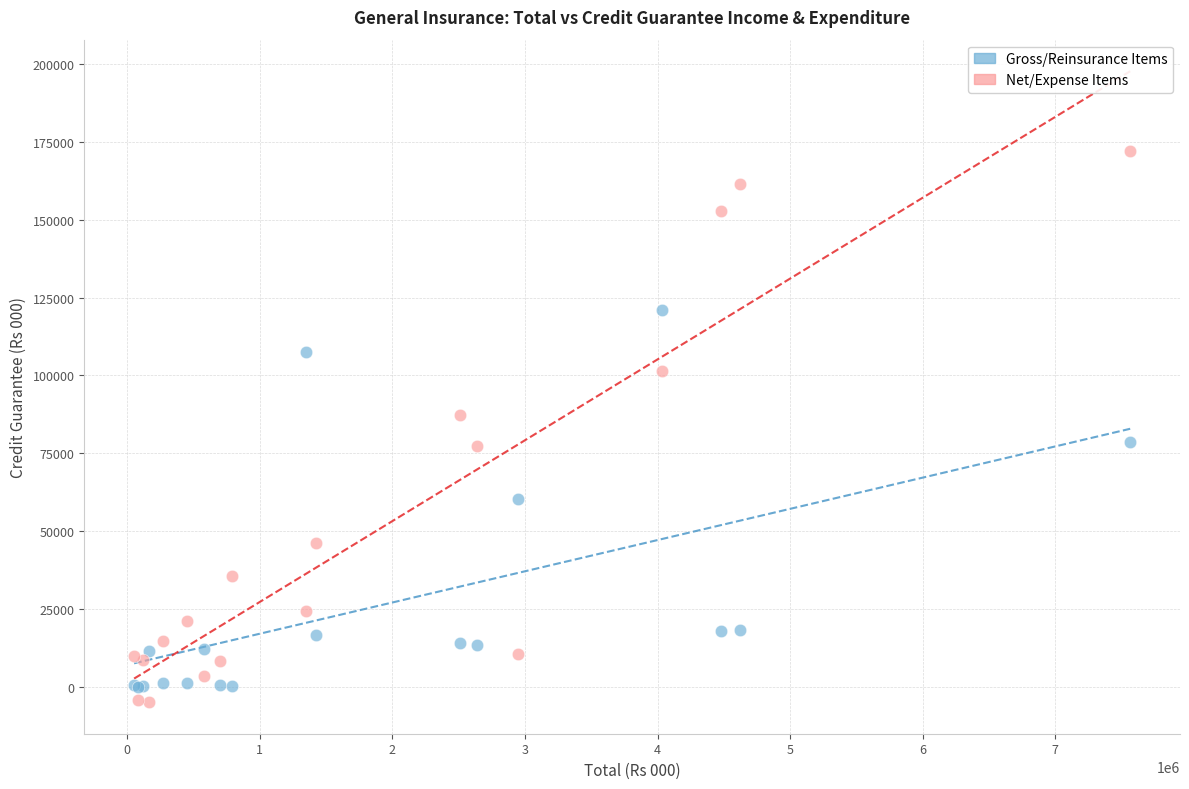

What are all the series names shown in the legend?

Gross/Reinsurance Items, Net/Expense Items